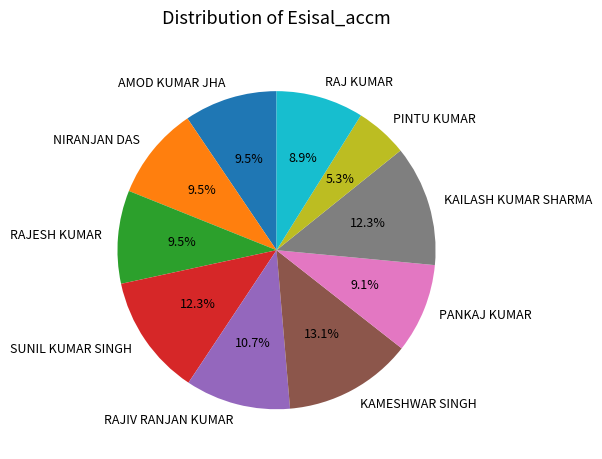

What portion of the pie excludes PINTU KUMAR?

94.7%